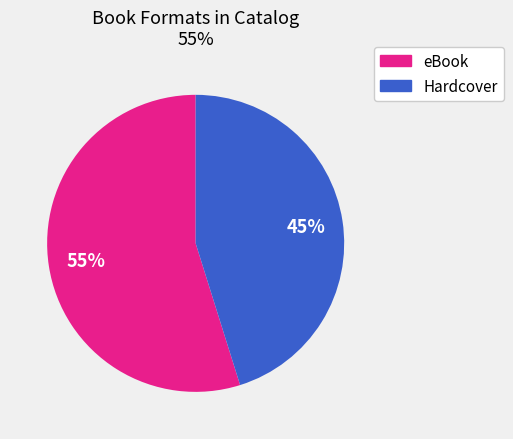

Is there any slice that represents more than half of the pie?

Yes